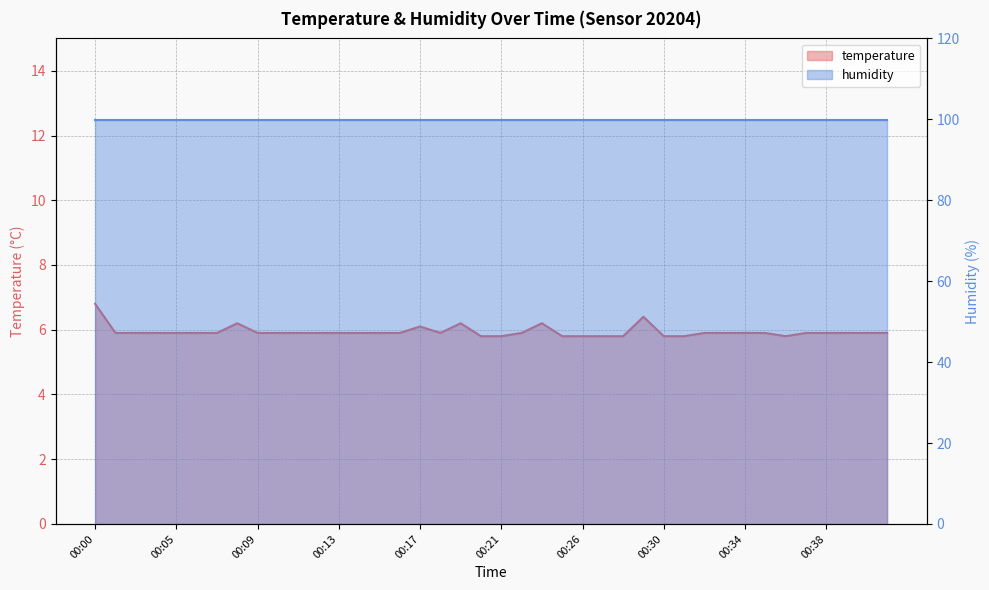

What is the change in value from 00:28 to 00:40?

+0.1